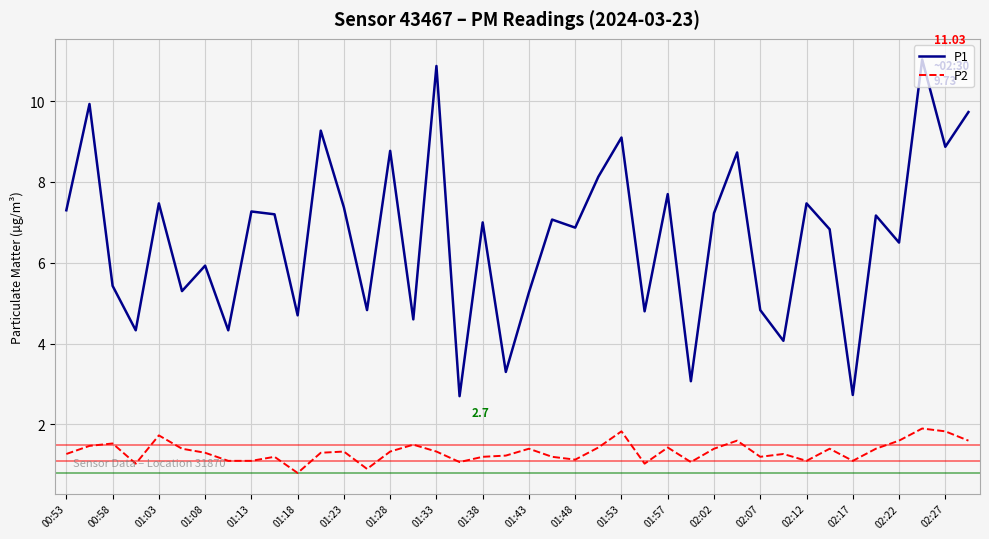

True or false: P2 and P1 cross at least once.

False